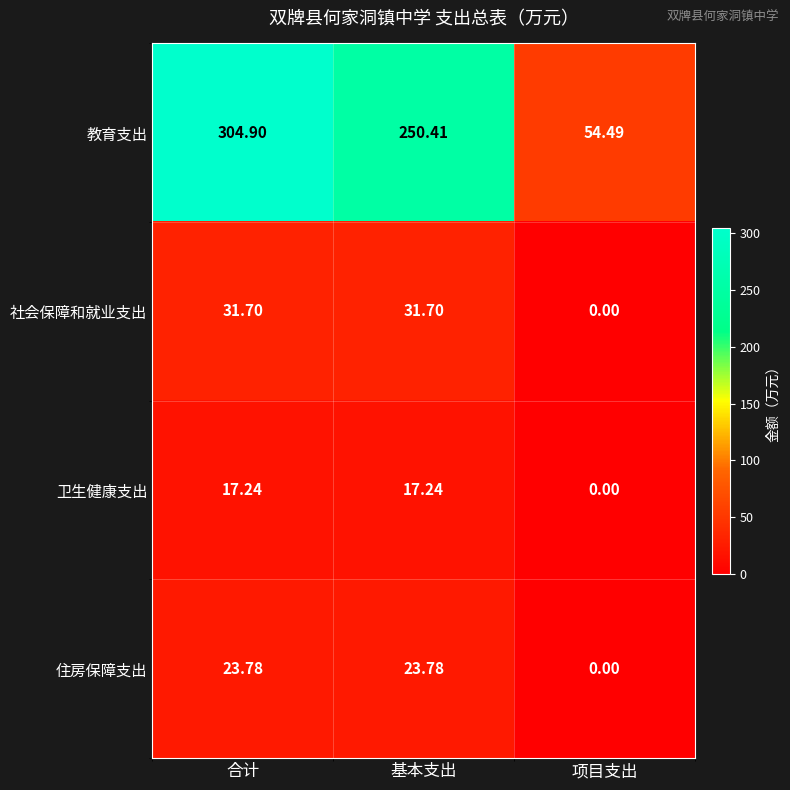

Which series changed the most between 基本支出 and 项目支出?

教育支出